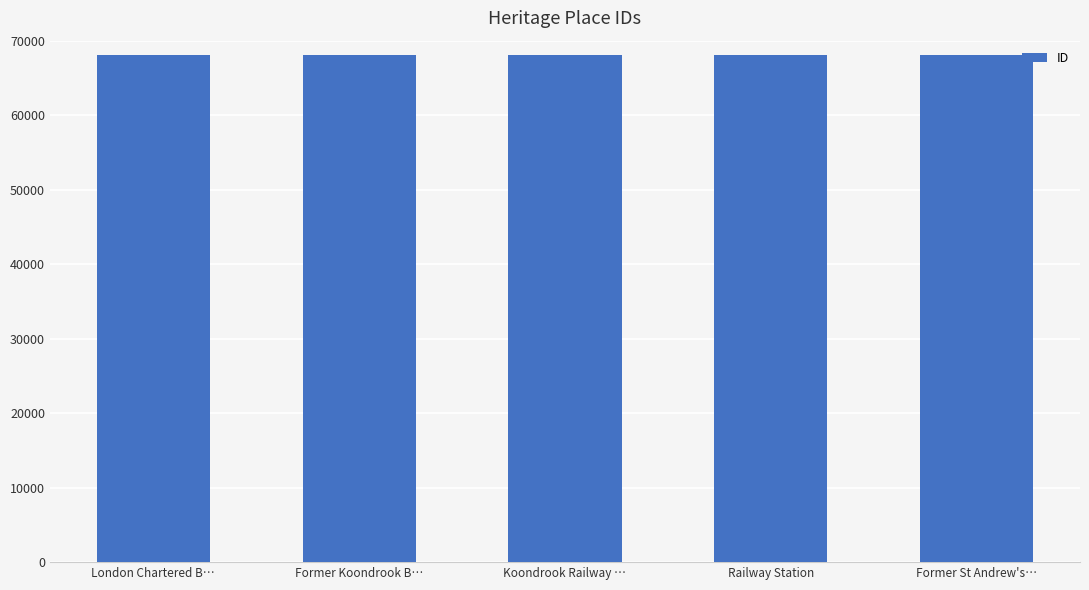

What is the ratio of the value at Railway Station to the value at Former Koondrook B…?

1.0